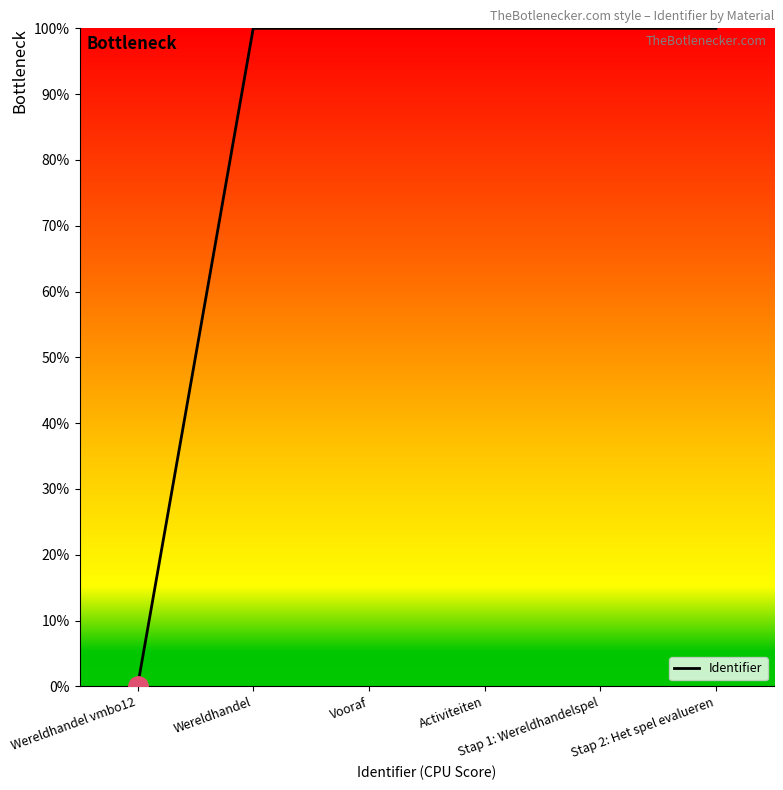

What is the difference between the maximum and minimum values?

100.0